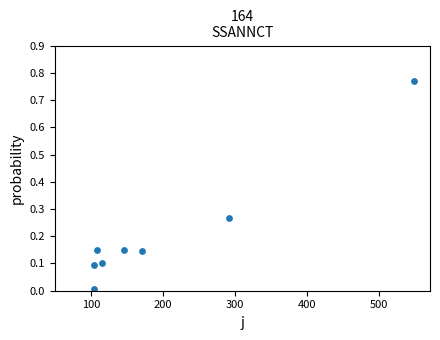

What is the average X value?

198.7